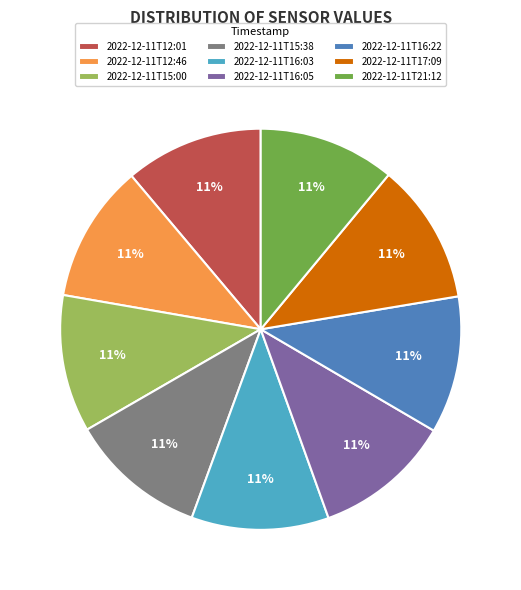

Is there a majority slice in this chart?

No